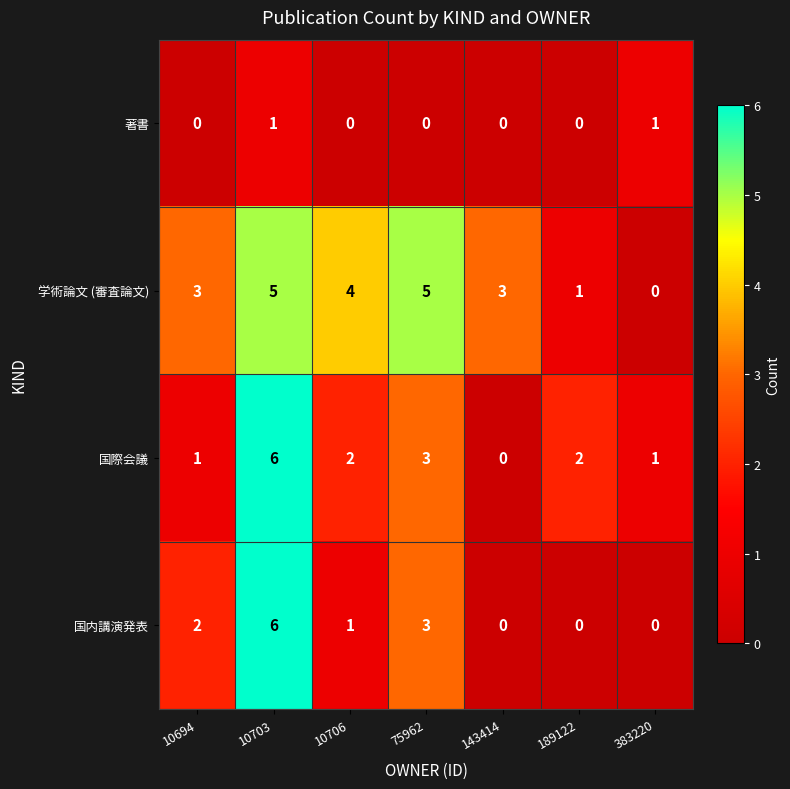

Is it true that 国内講演発表 equals 0 at 383220?

True